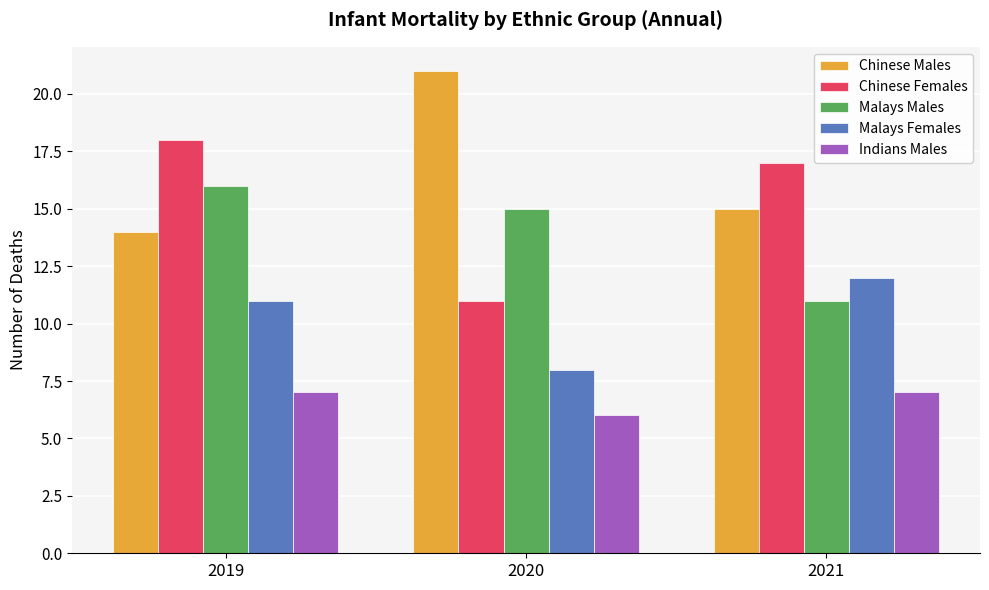

What is the spread (max minus min) of values at 2021?

10